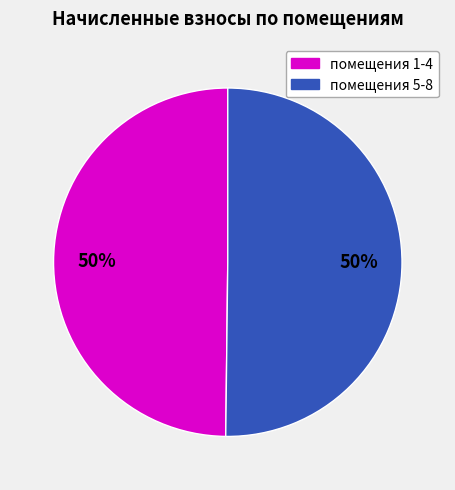

To the nearest percent, what is the average slice percentage?

50%